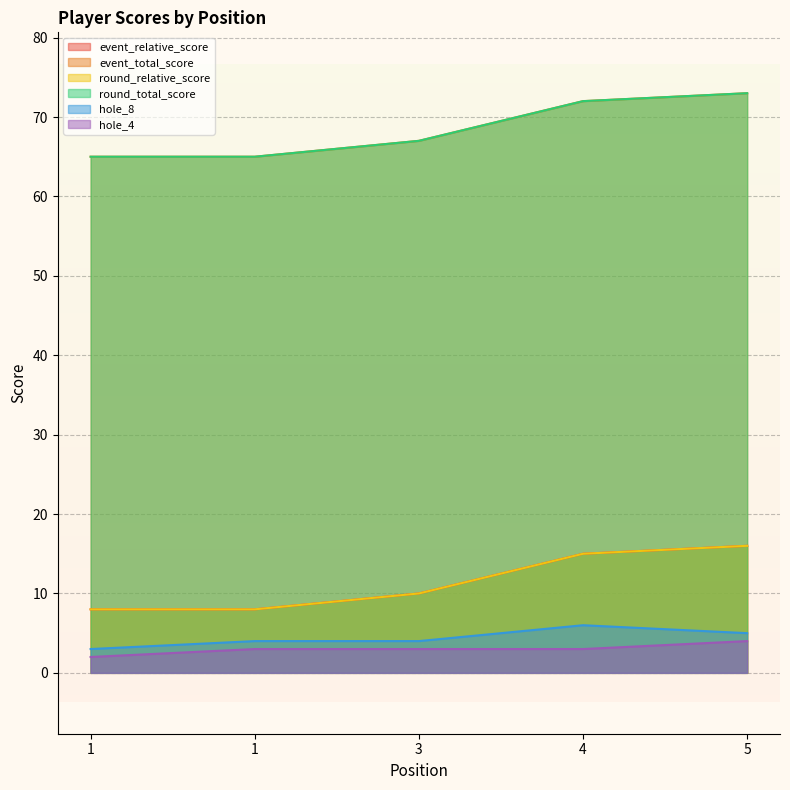

List the labels in order of hole_8 value, largest first.

4, 5, 1, 3, 1